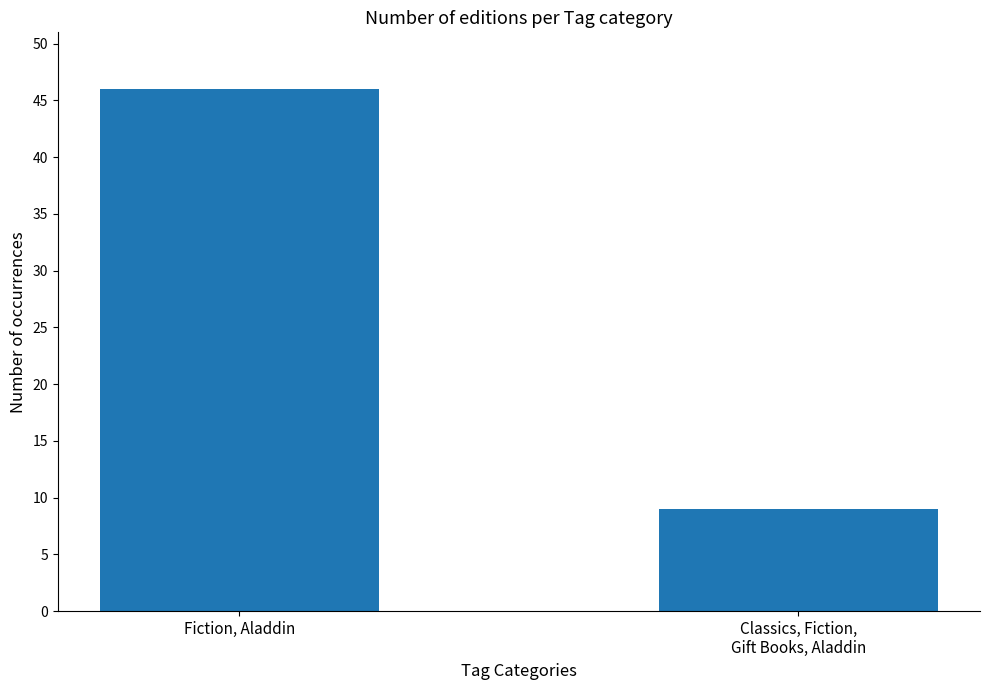

Rank the categories by value from highest to lowest.

Fiction, Aladdin, Classics, Fiction,
Gift Books, Aladdin